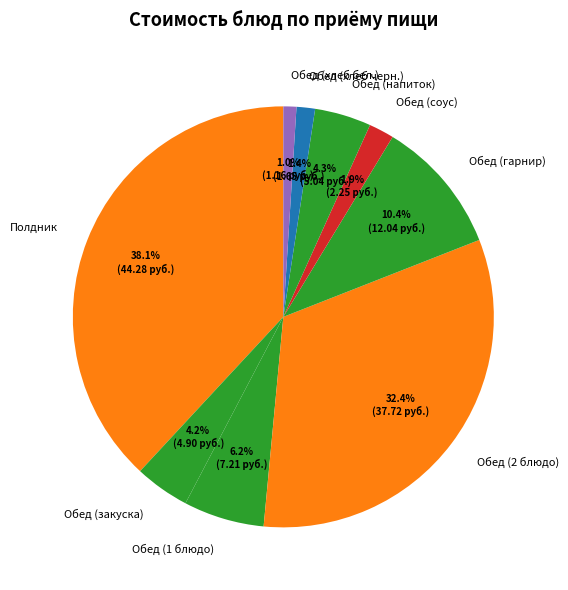

What percentage do Обед (2 блюдо) and Обед (гарнир) together represent?

42.8%